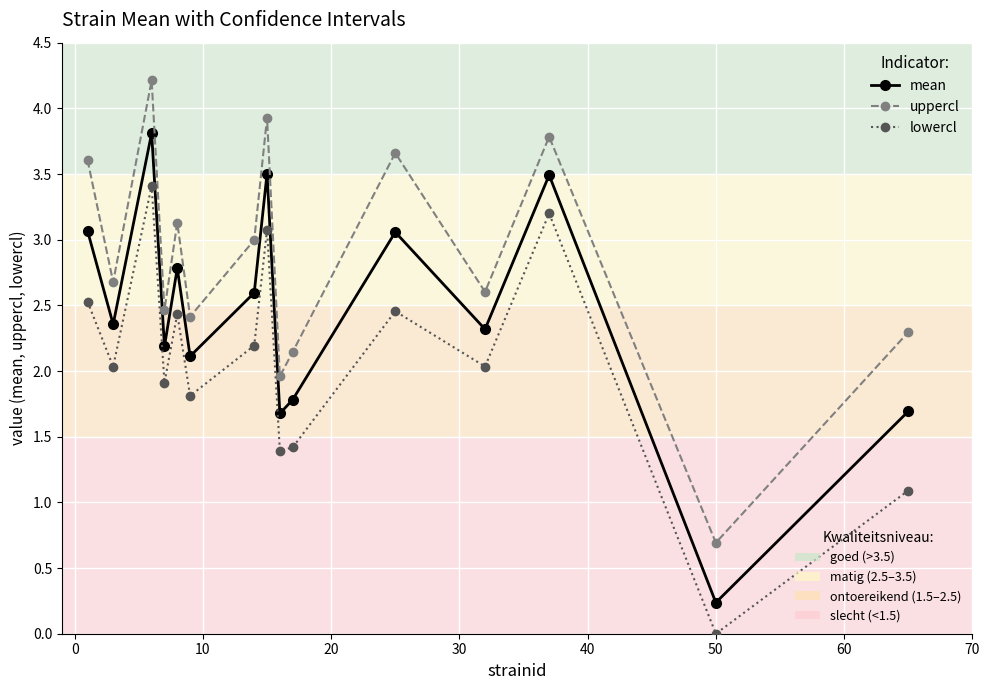

What is the maximum value shown in the chart?

4.2